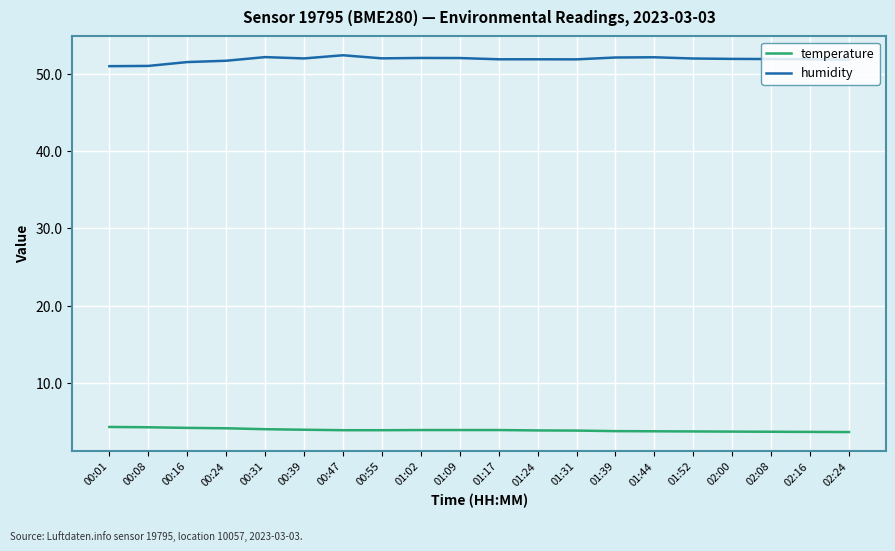

What is the difference between the maximum and minimum values in the temperature series?

0.7